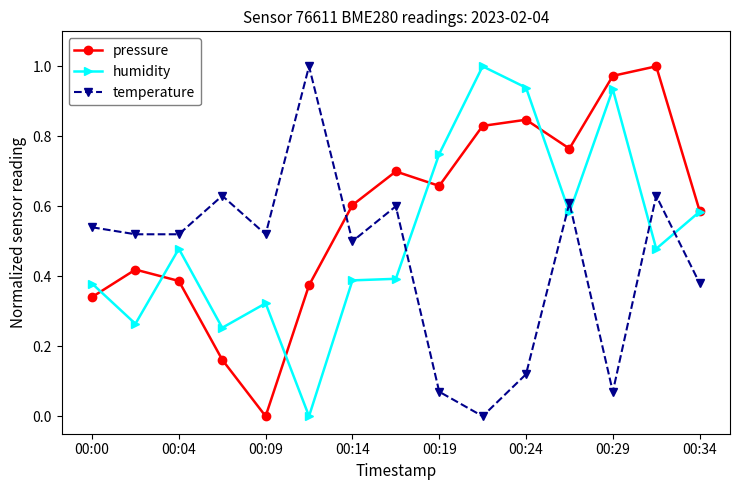

How many data points does each series have?

15